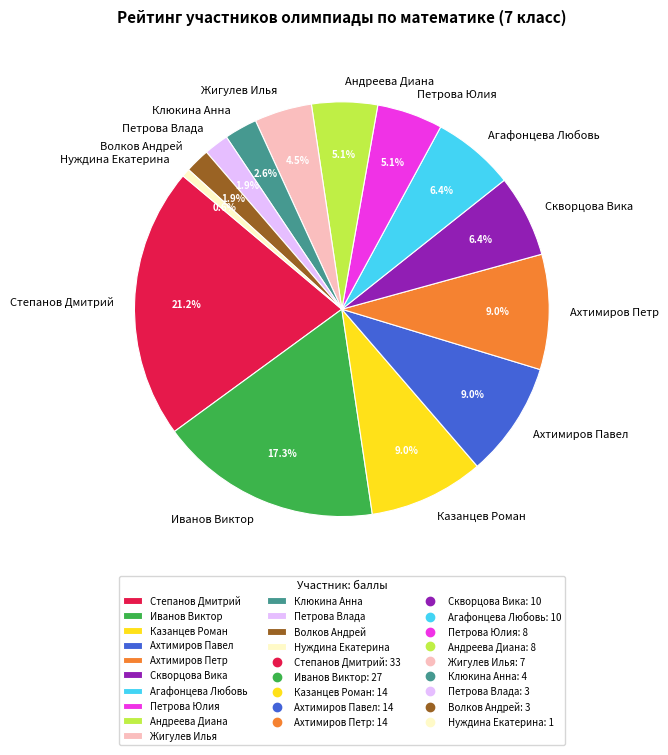

The Иванов Виктор slice represents 11% of the pie. True or false?

False